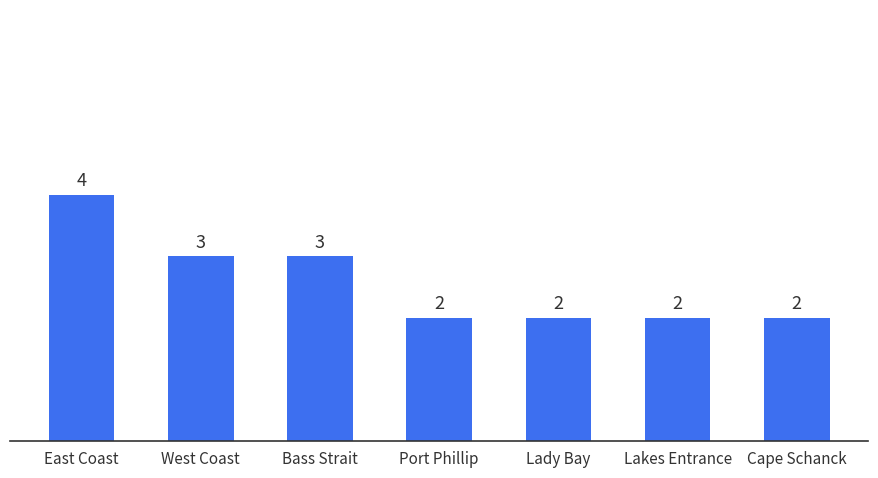

How many data points does each series have?

7